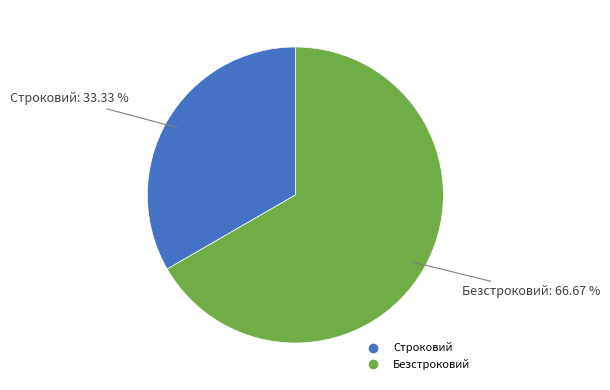

Rank the categories by value from lowest to highest.

Строковий, Безстроковий